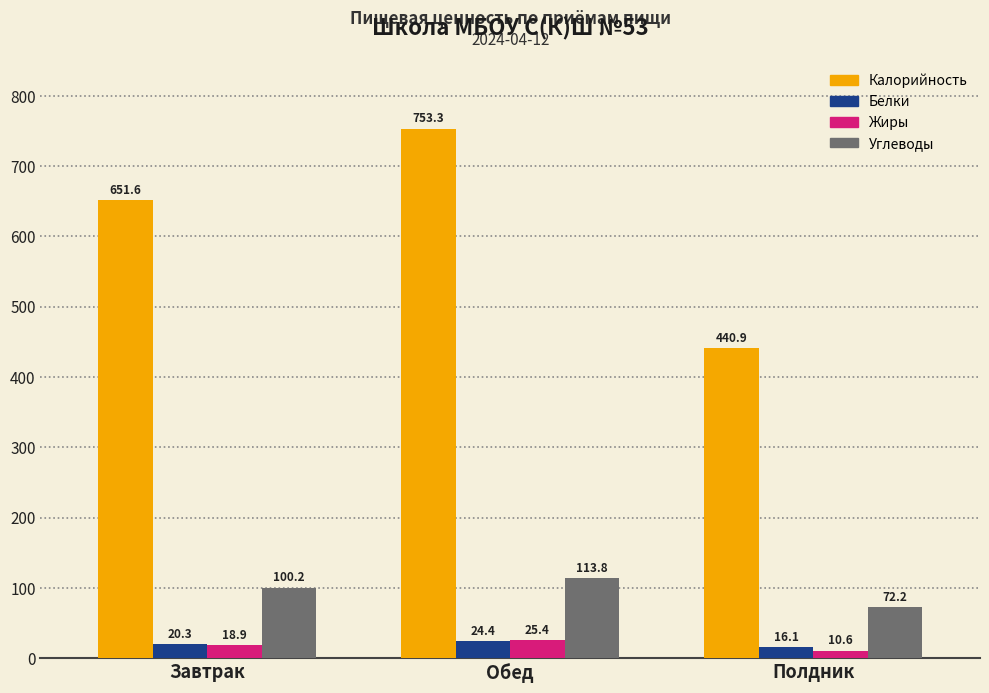

Count the number of categories in the chart.

3